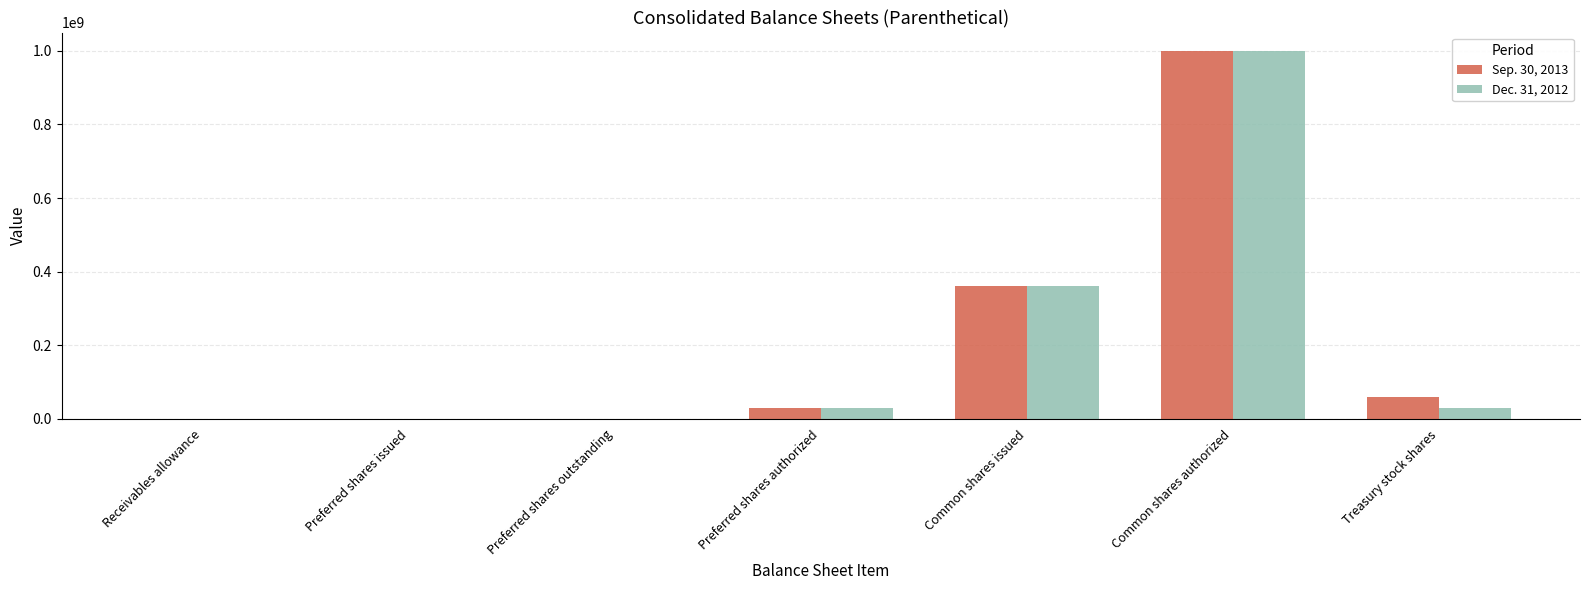

Which series changed the most between Receivables allowance and Common shares issued?

Sep. 30, 2013